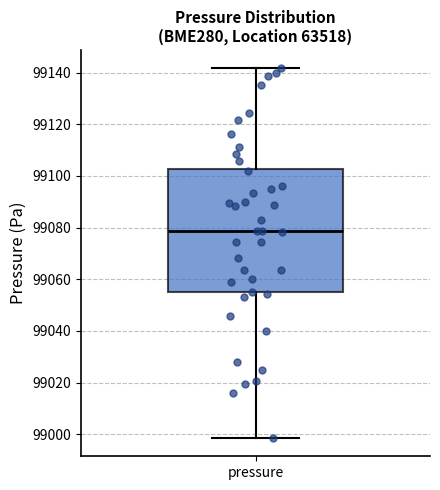

Read this box plot against the y-axis: the position of the median line, the range covered by the box, and the ends of both whiskers. The values are not printed on the chart, so give them approximately, as read against the axis.

median 99078, box 99054 to 99102, whiskers 98998 to 99142